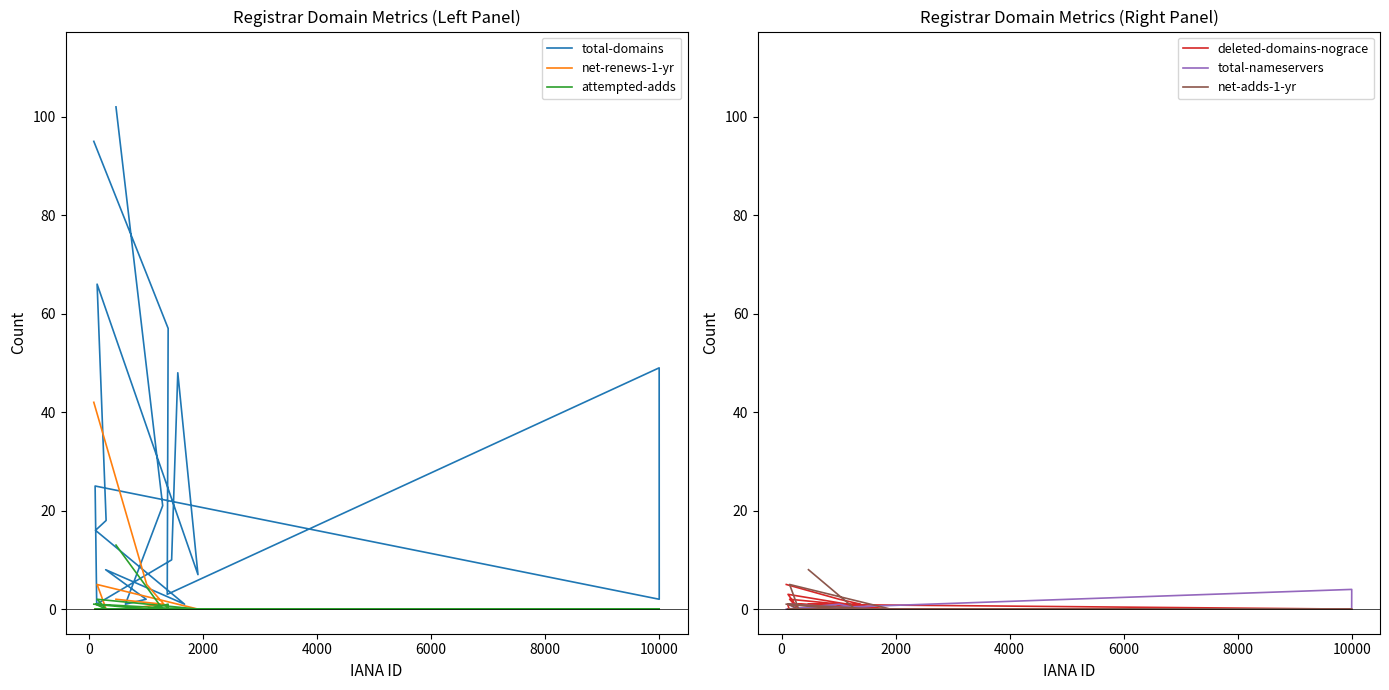

What are all the series names shown in the legend?

total-domains, net-renews-1-yr, attempted-adds, deleted-domains-nograce, total-nameservers, net-adds-1-yr